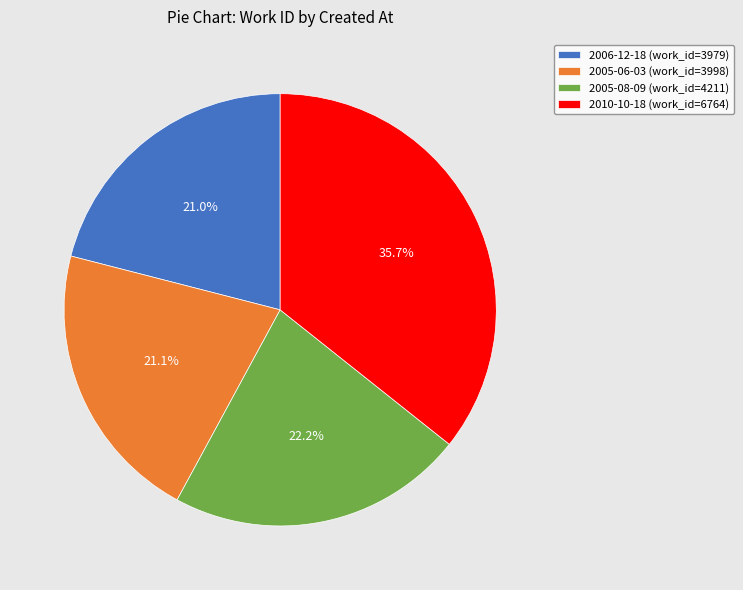

The 2005-08-09 slice represents 16% of the pie. True or false?

False